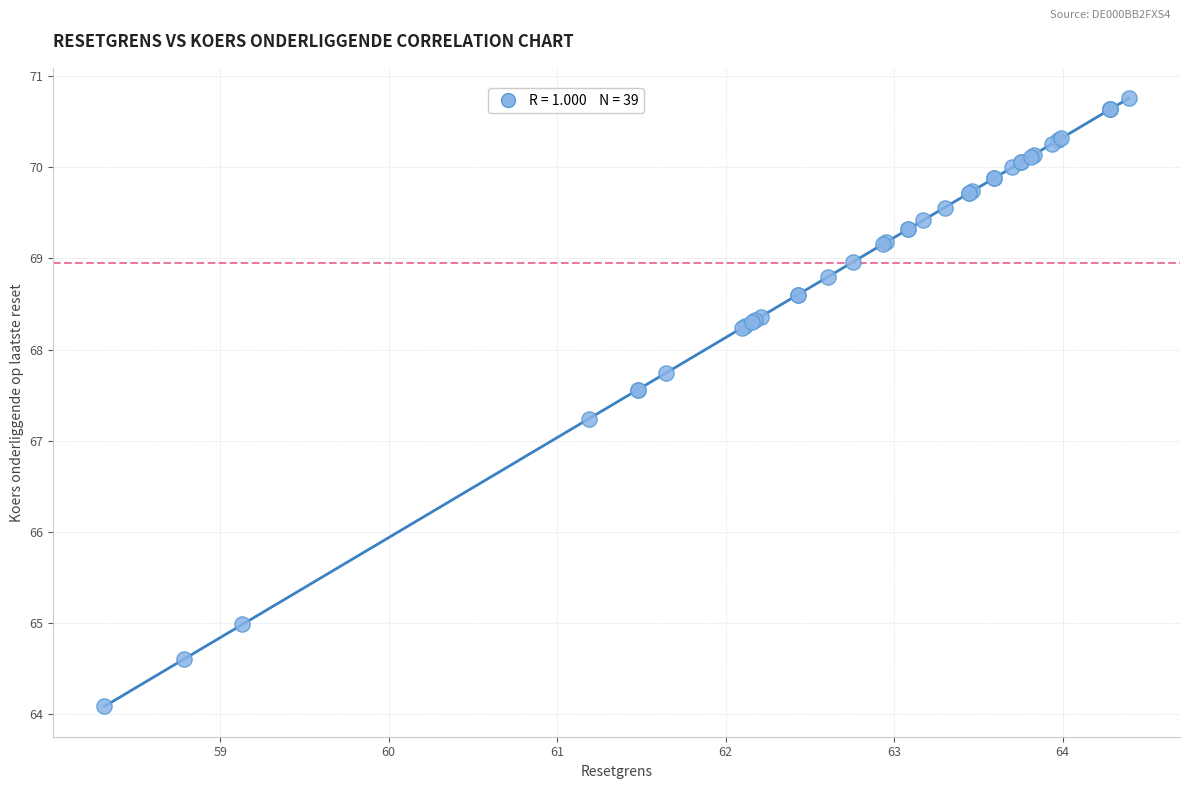

What Y value in the scatter plot is closest to 67?

67.2